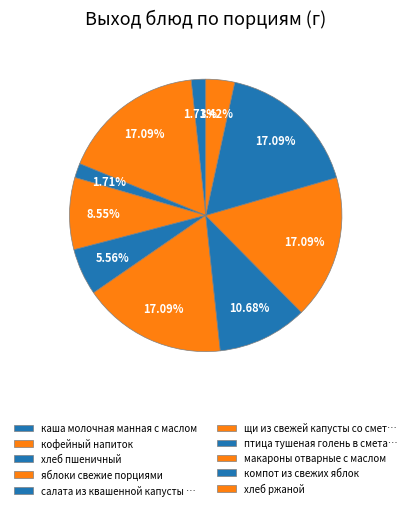

What is the smallest slice in the pie chart?

каша молочная манная с маслом